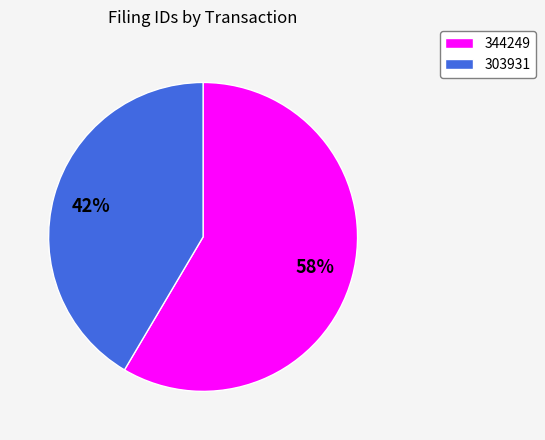

To the nearest percent, what is the average slice percentage?

50%